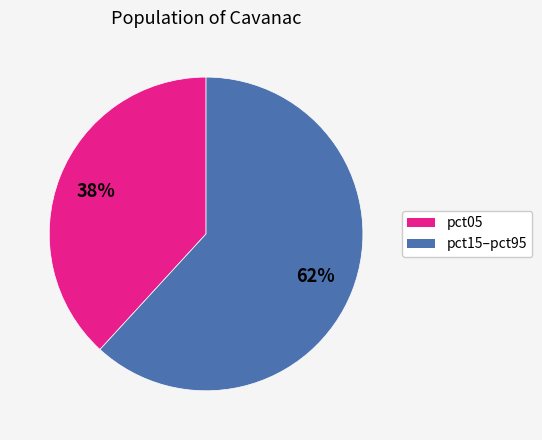

Is there a majority slice in this chart?

Yes